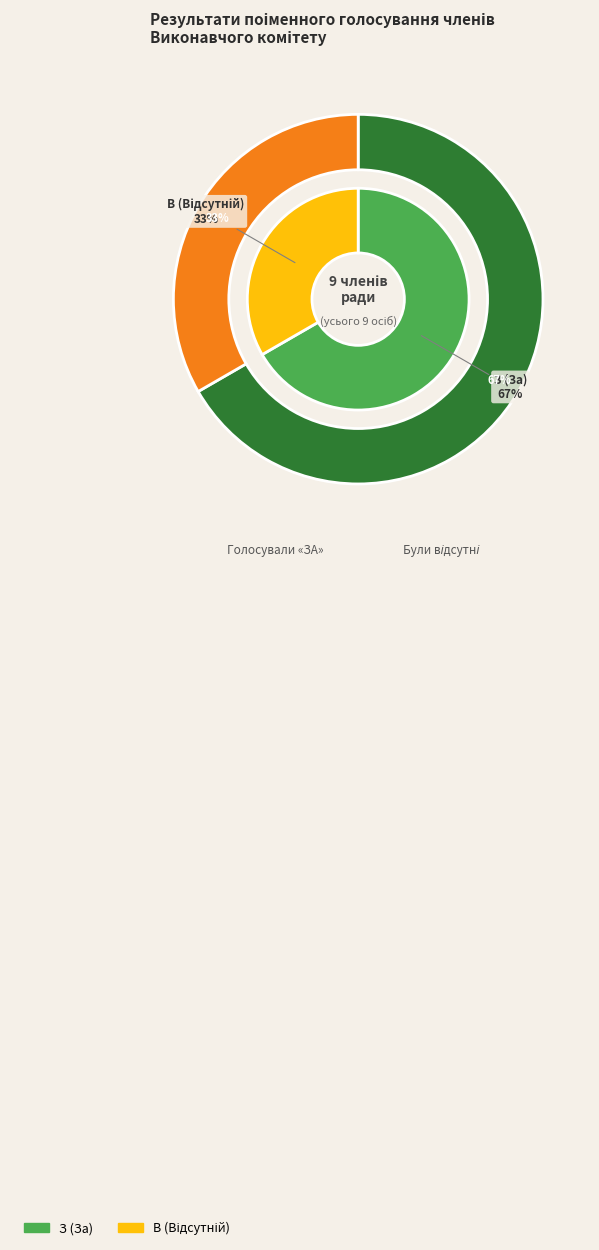

Which slice is the largest?

З (За)